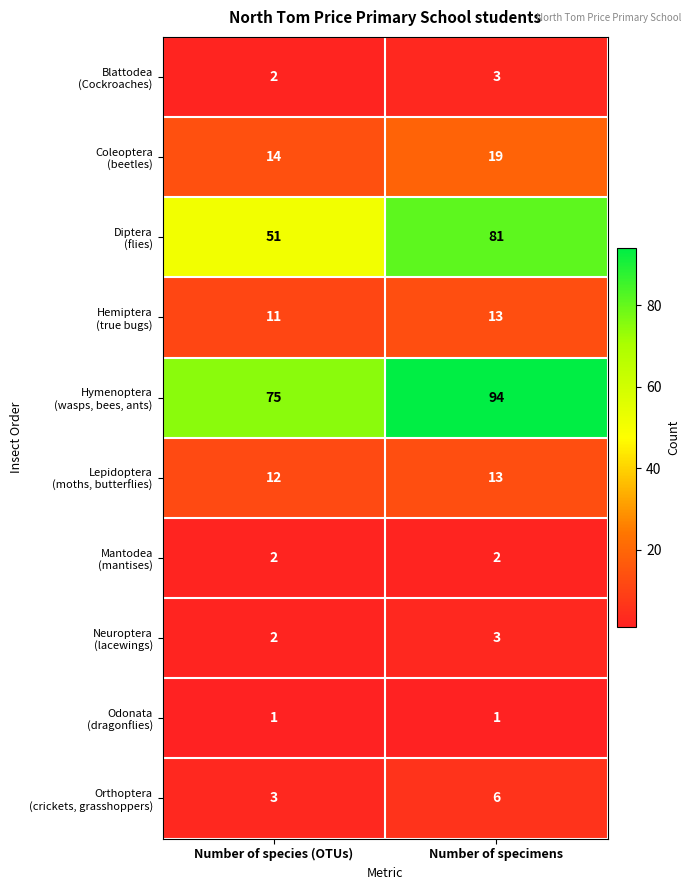

What is the difference between the highest and lowest values at Number of species (OTUs)?

74